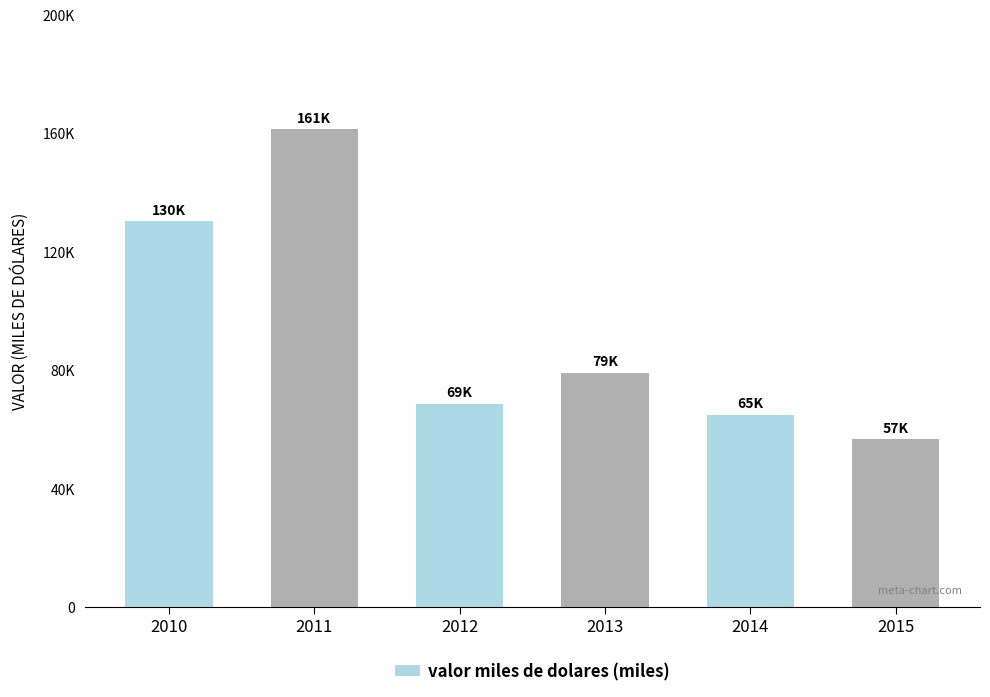

What is the approximate value at 2014?

64804.7